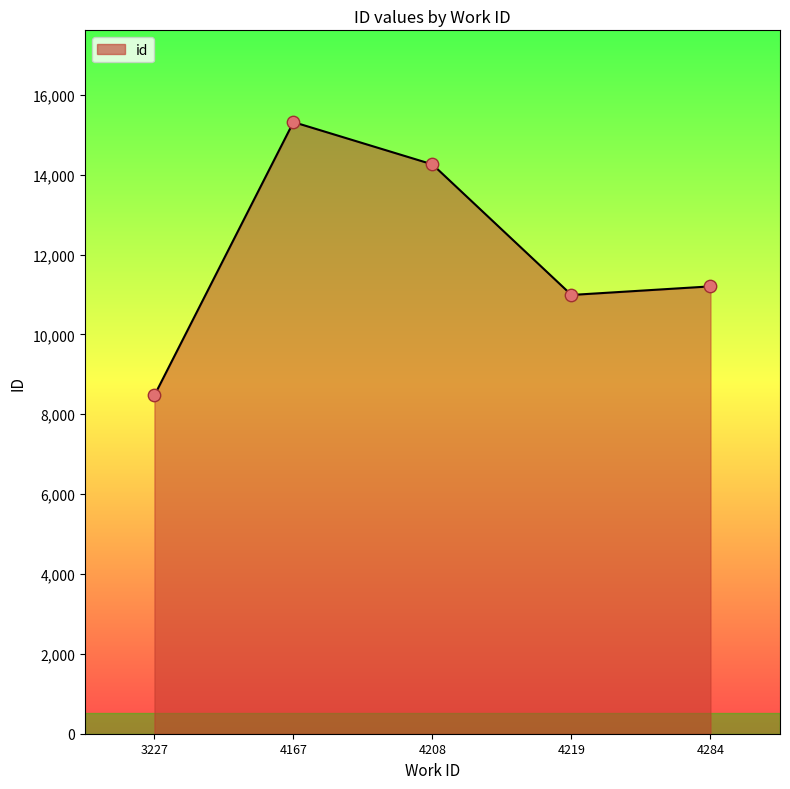

What is the change in value from 4167 to 4219?

-4329.4